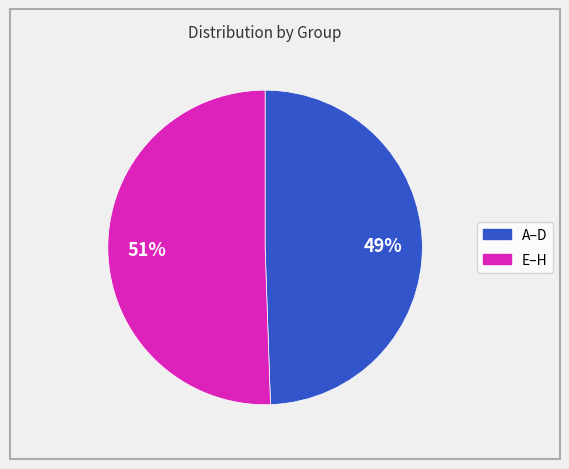

Is there any slice that represents more than half of the pie?

Yes